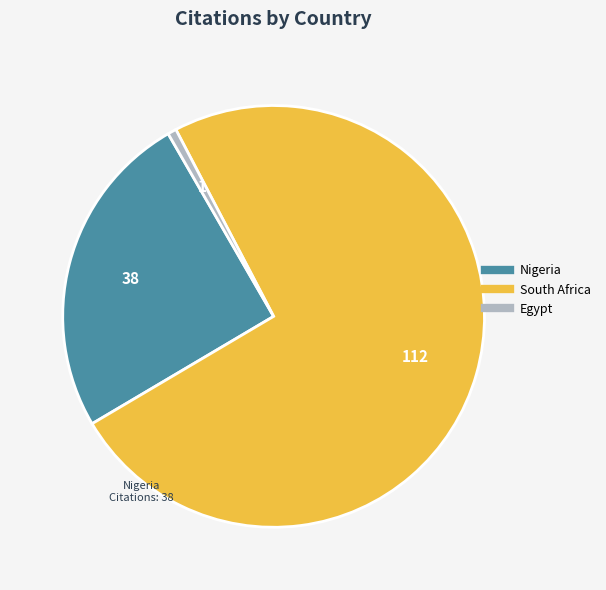

True or false: South Africa accounts for 74% of the total.

True